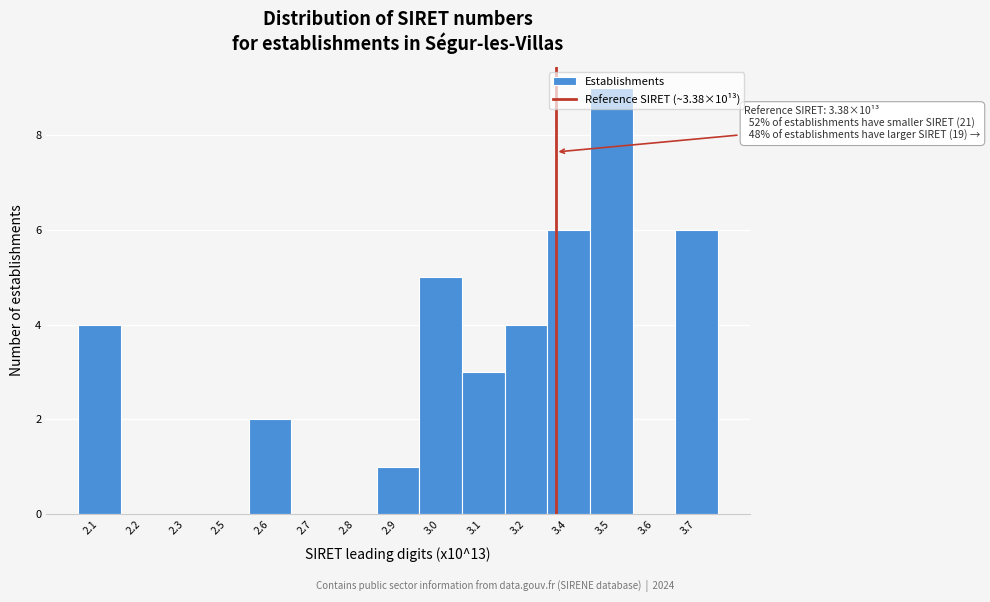

Which label corresponds to the largest value in the chart?

3.5